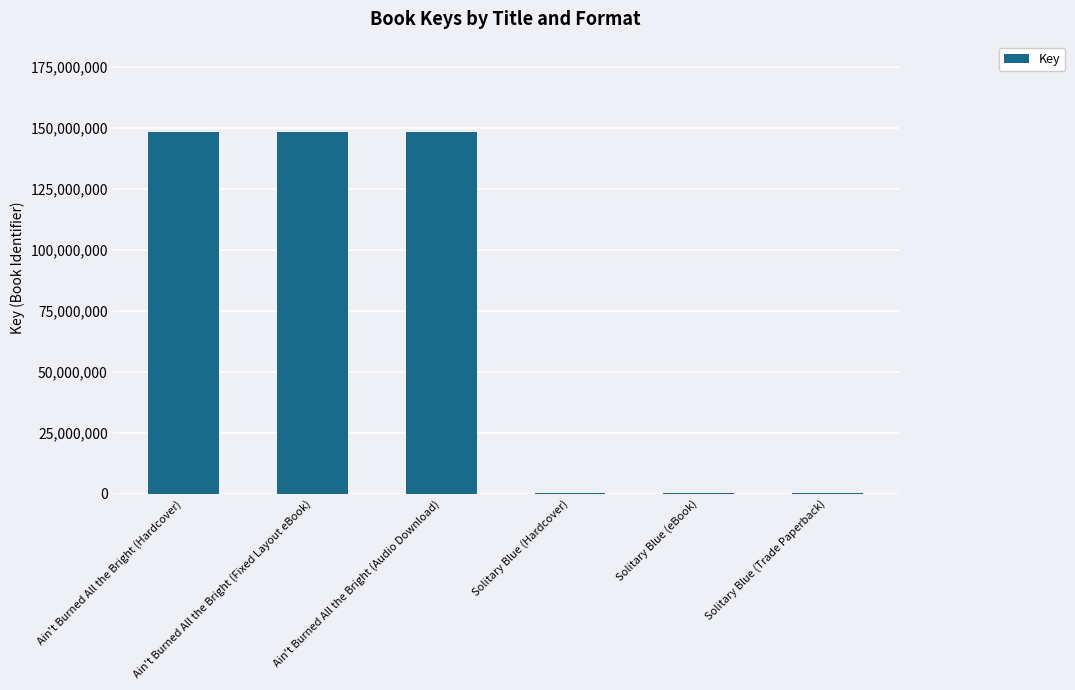

Are the bars horizontal?

No